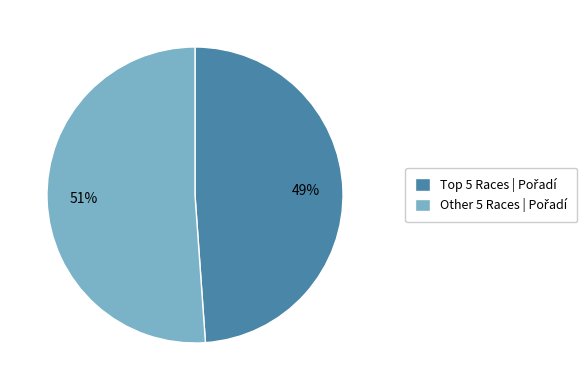

To the nearest percent, what is the difference between the largest and smallest slice percentages?

2%